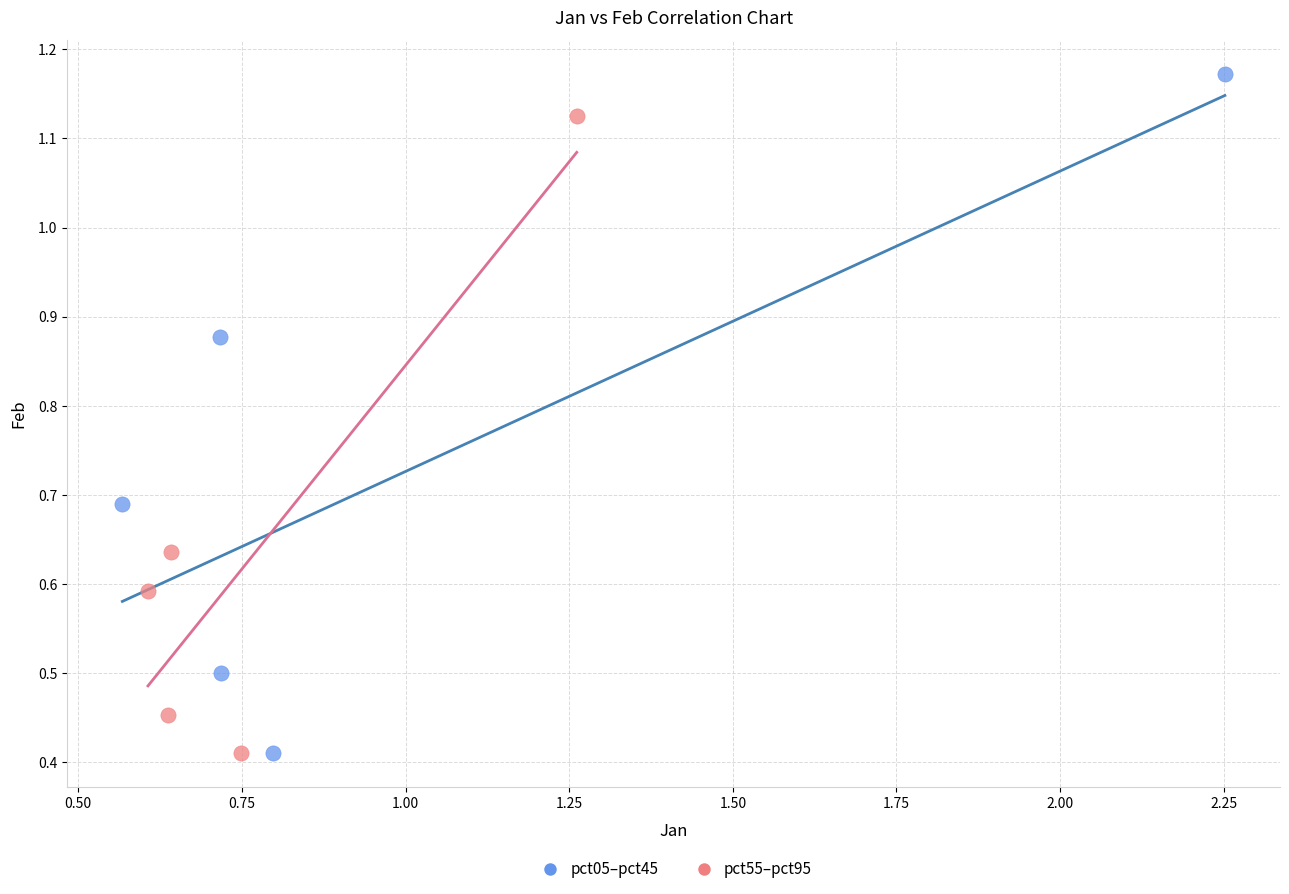

Which series contains the highest Y value?

pct05–pct45